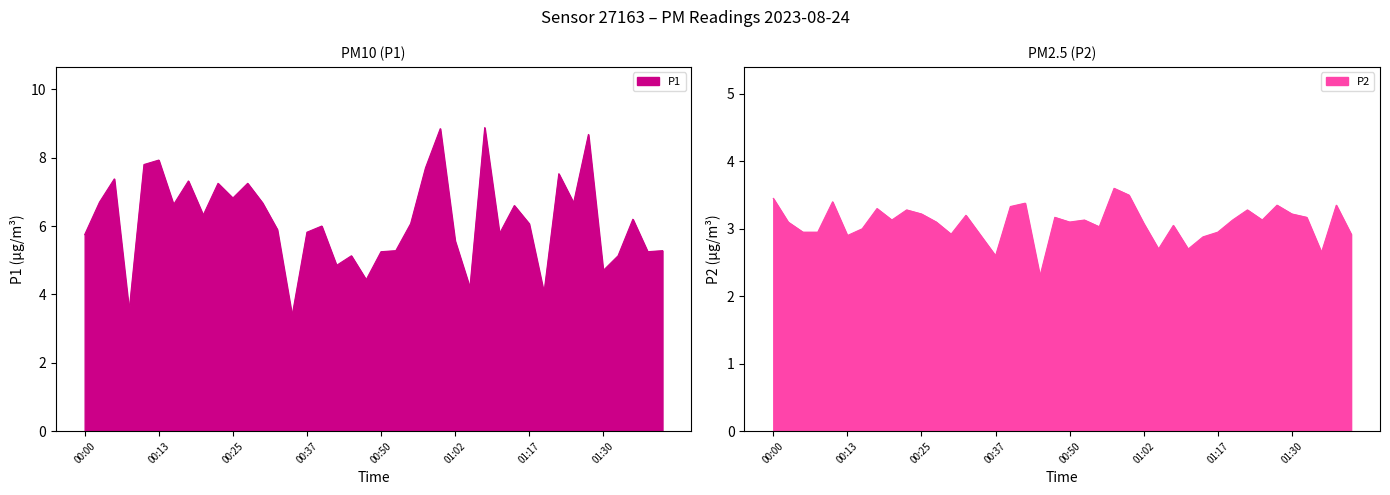

What position from the left is 00:35?

15